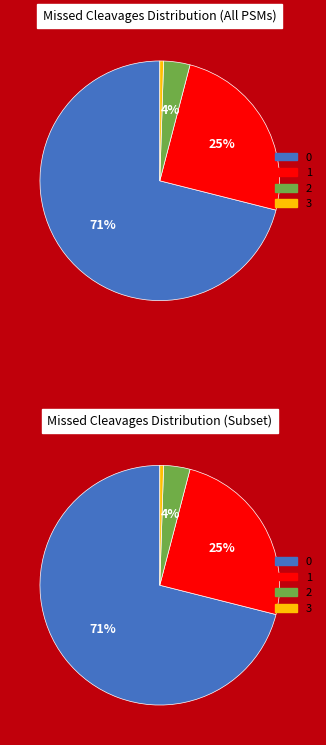

What percentage is the 2 slice, to the nearest percent?

4%